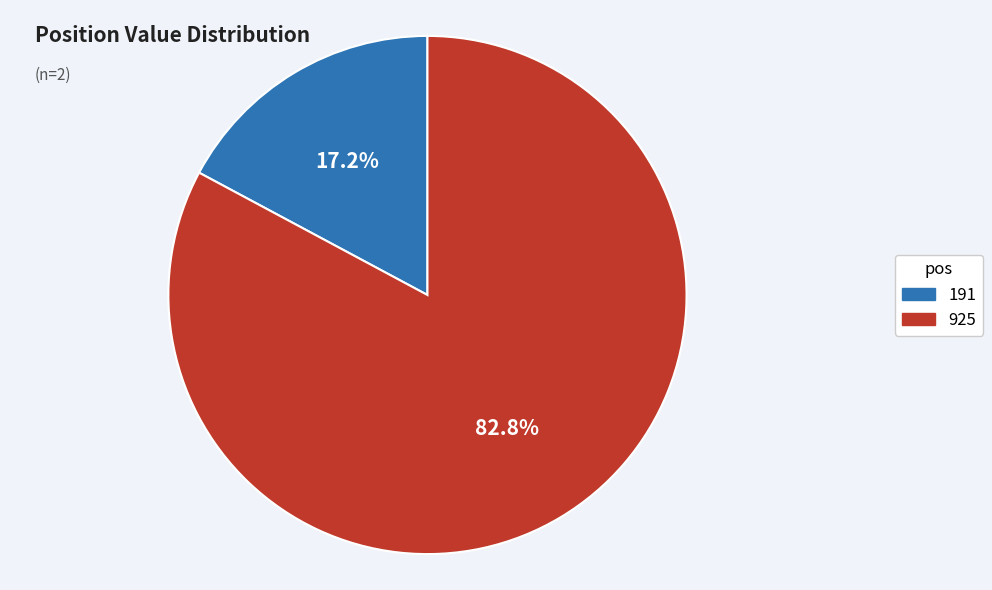

How many slices are in this pie chart?

2